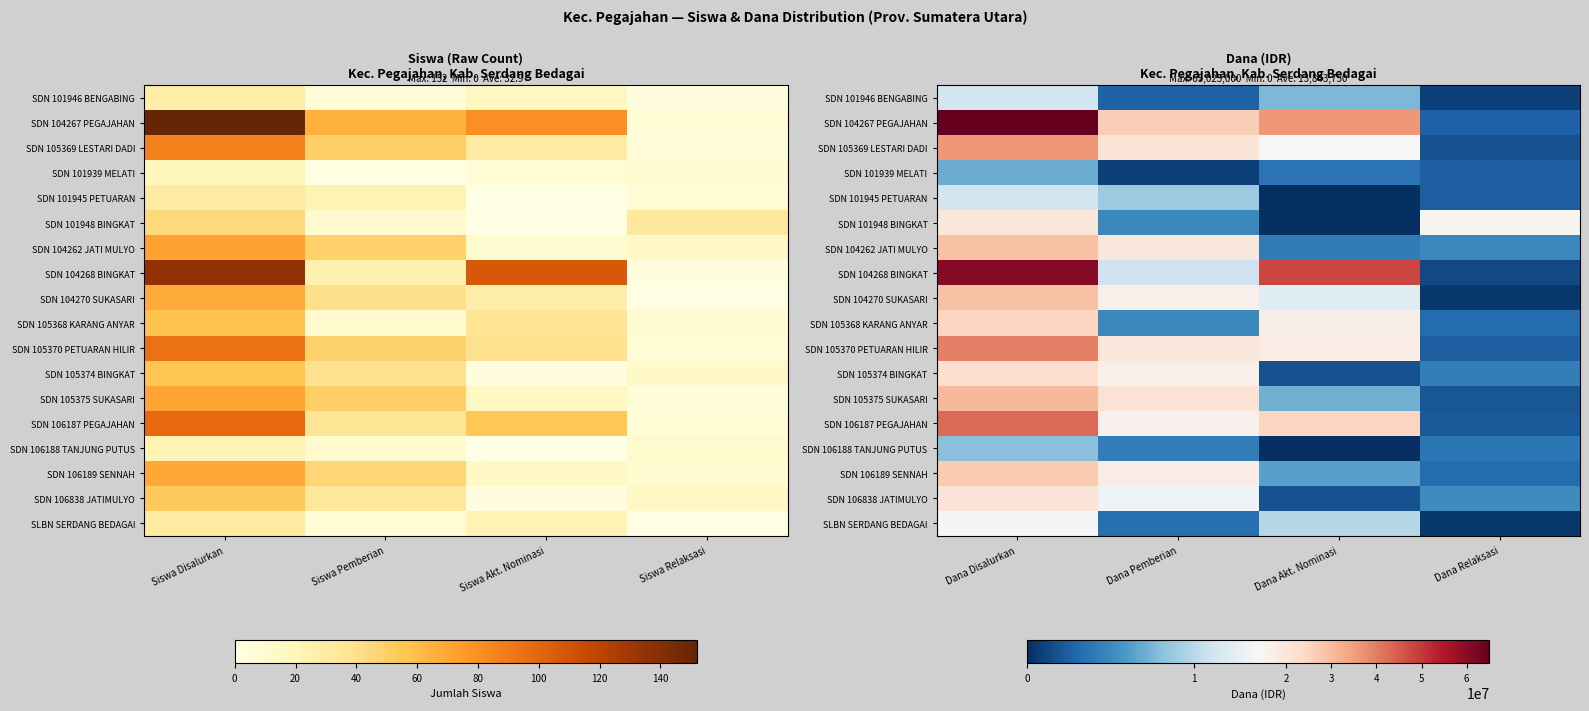

Is the value of SDN 101946 BENGABING at Dana Akt. Nominasi greater than the value of SDN 106189 SENNAH at Dana Pemberian?

No